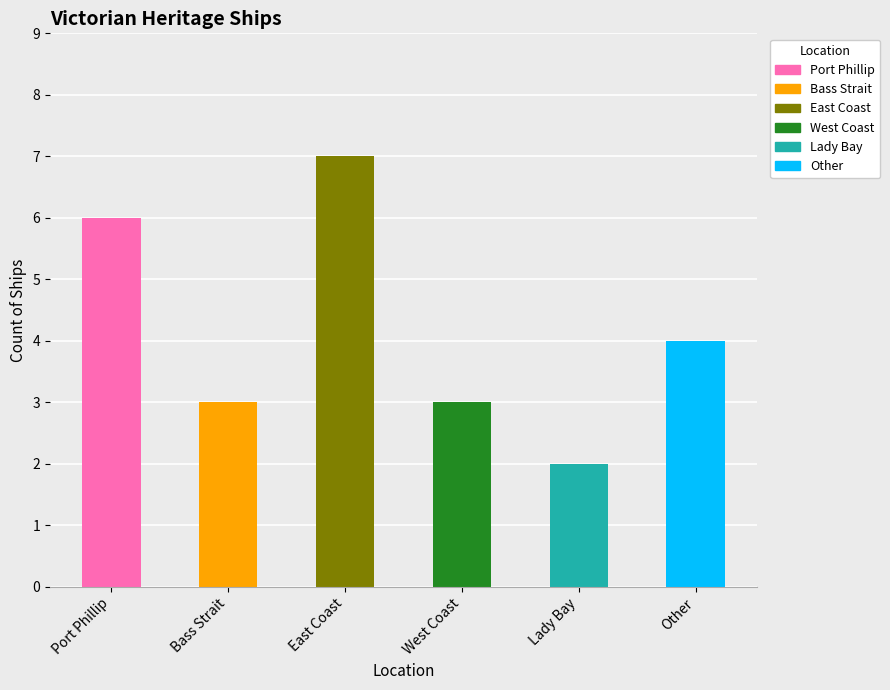

Which category has the highest value in the Port Phillip series?

Port Phillip